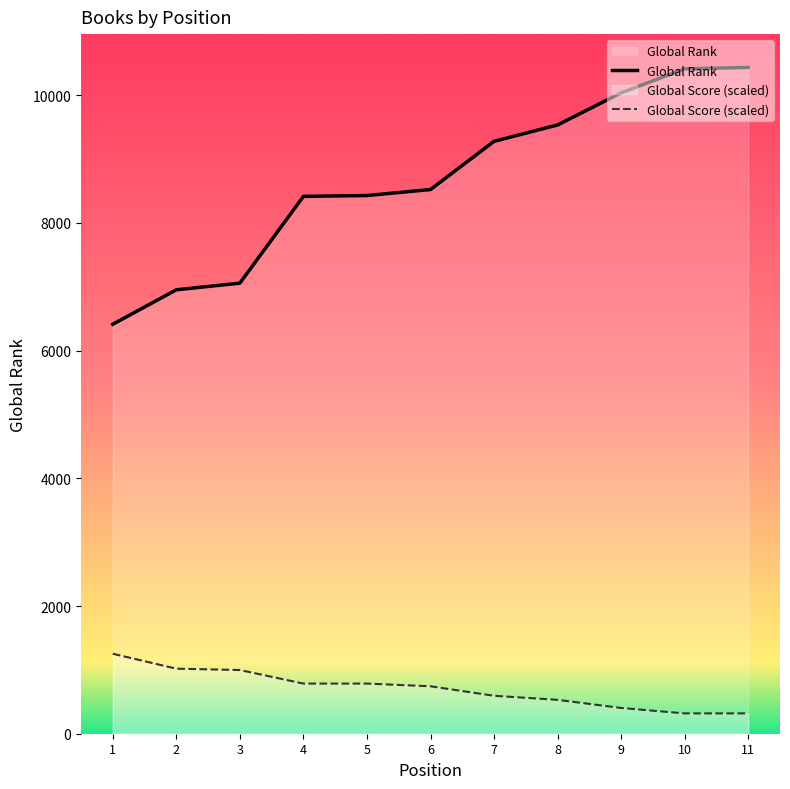

What is the spread (max minus min) of values at 6?

7779.2